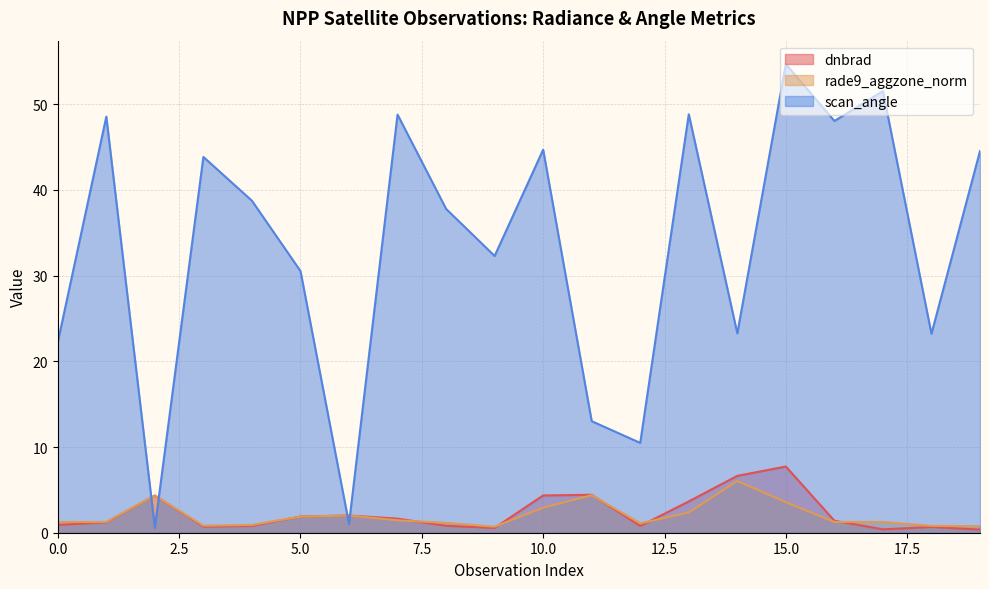

Is it true that dnbrad equals 1.1 at 7?

False